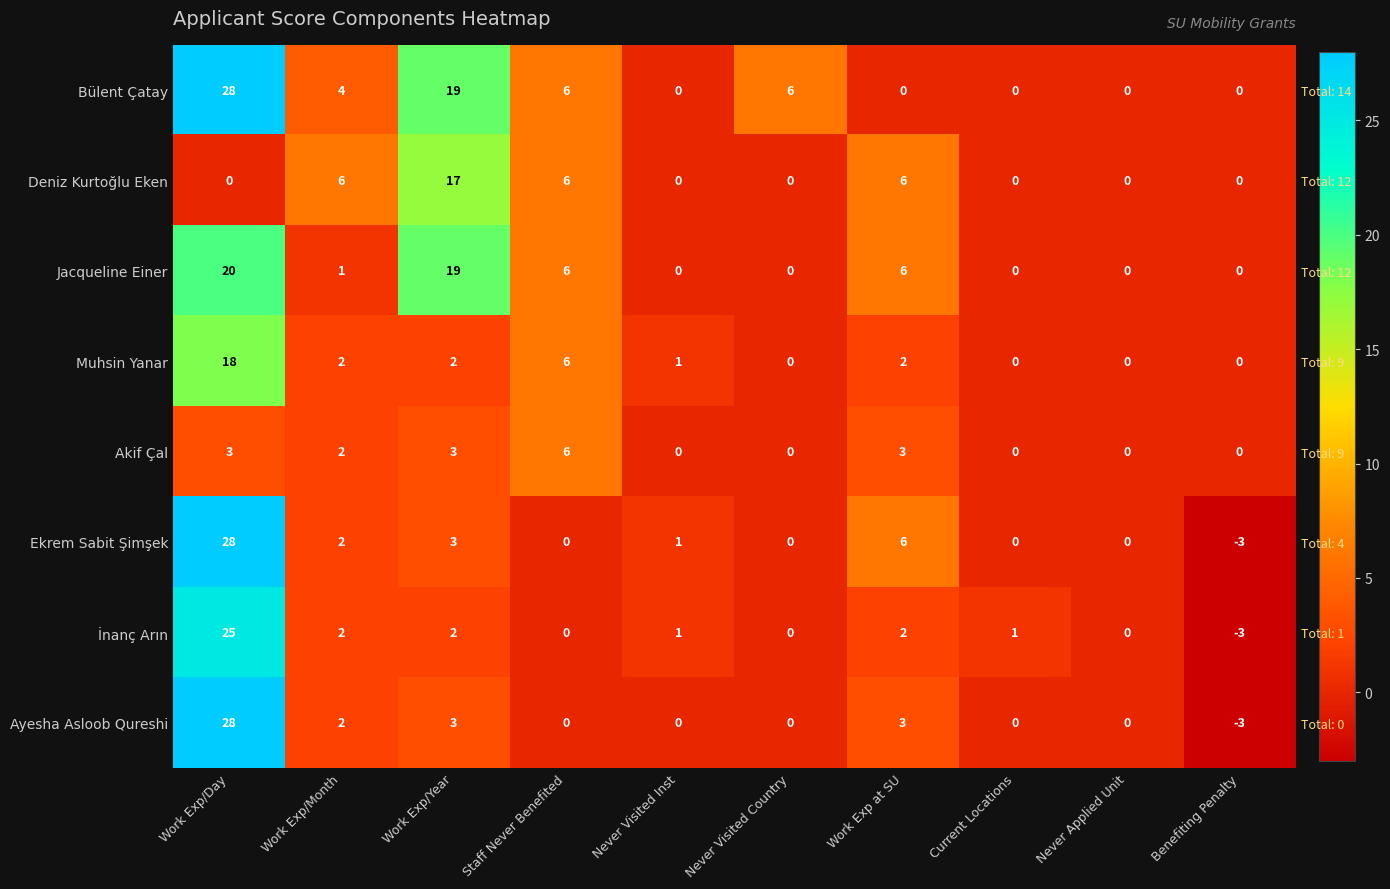

What is the sum of all Deniz Kurtoğlu Eken values?

35